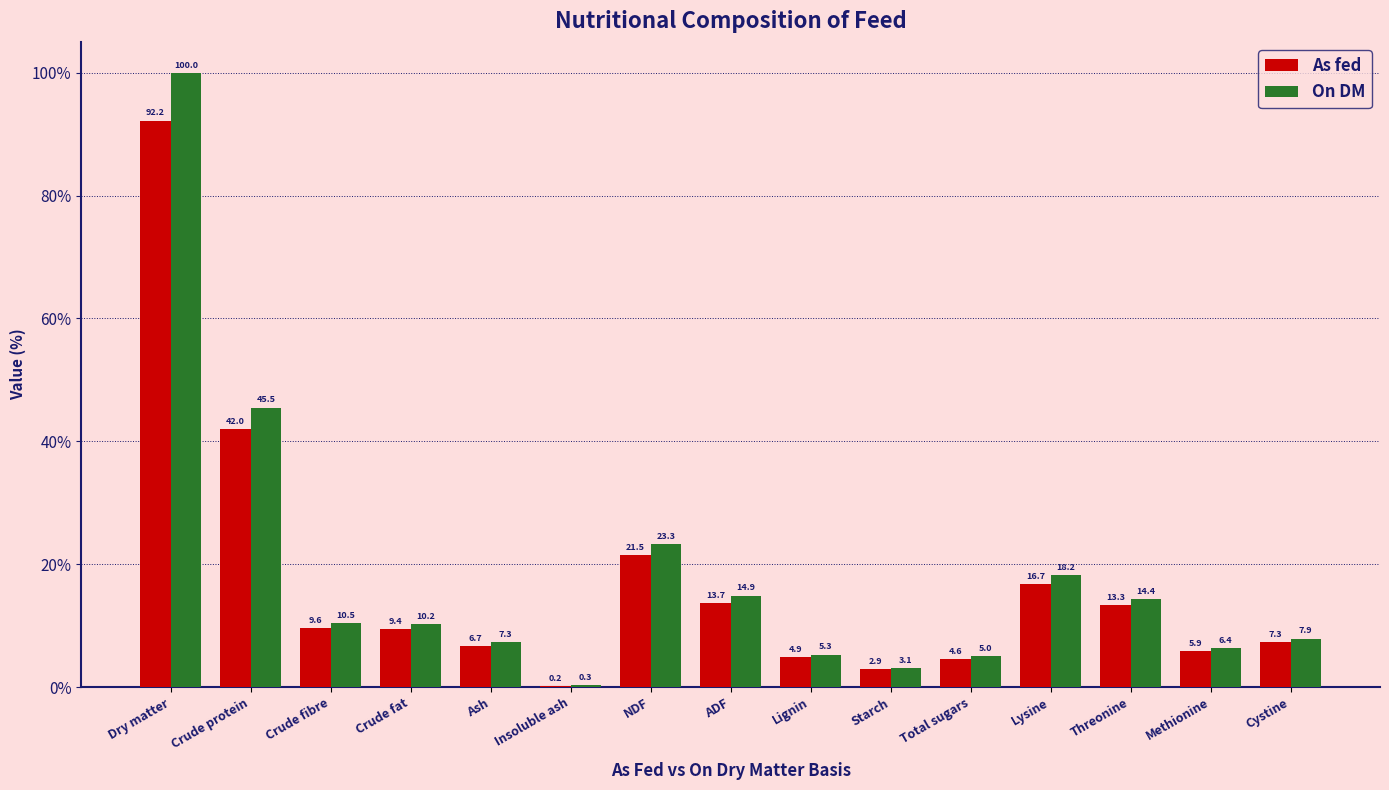

Is the value of As fed at Methionine greater than the value of On DM at Crude protein?

No